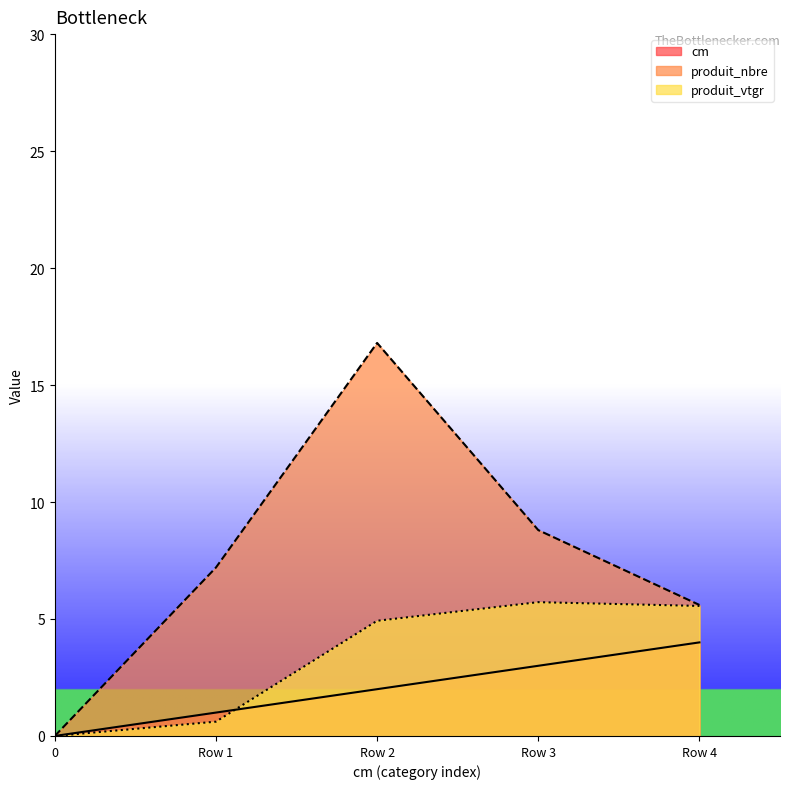

List the series in order of their overall mean, lowest first.

cm, produit_vtgr, produit_nbre